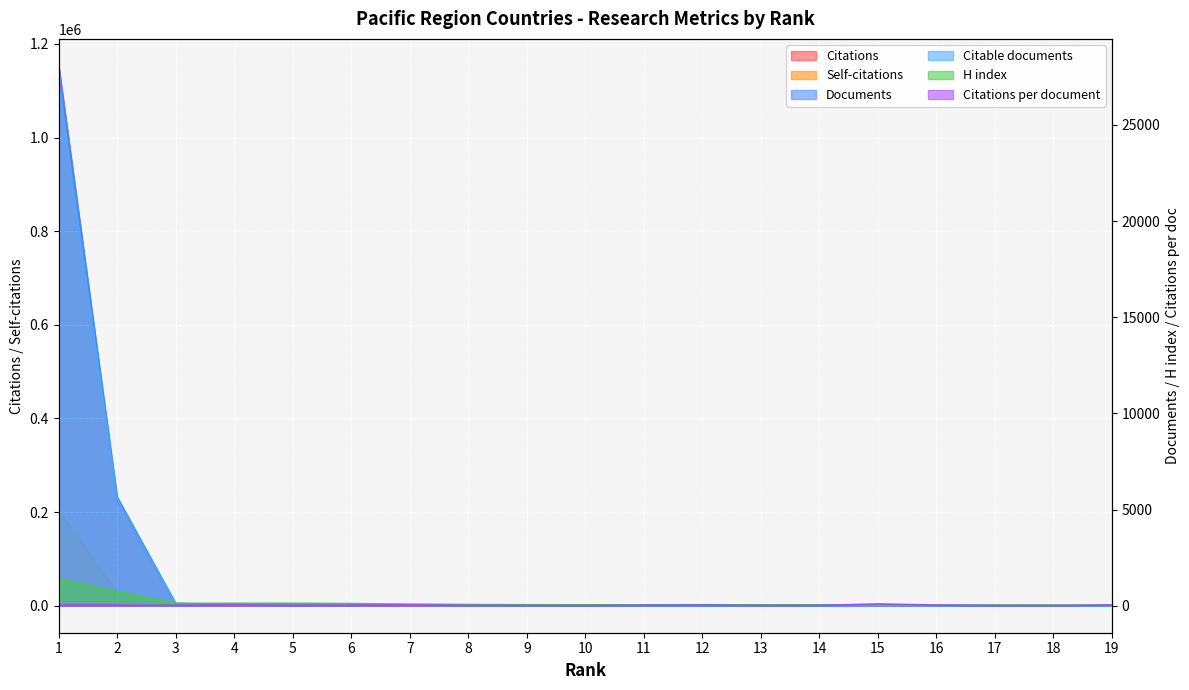

Which category has the highest value across all series?

1